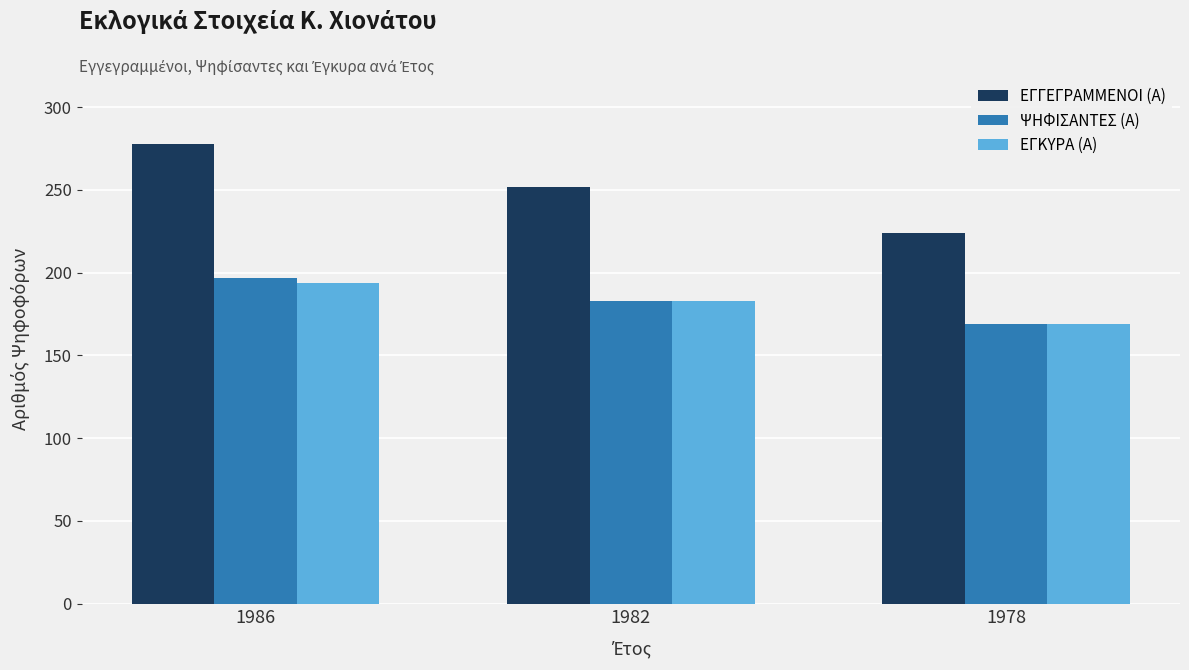

How many ΕΓΓΕΓΡΑΜΜΕΝΟΙ (Α) values are between 224 and 278?

3